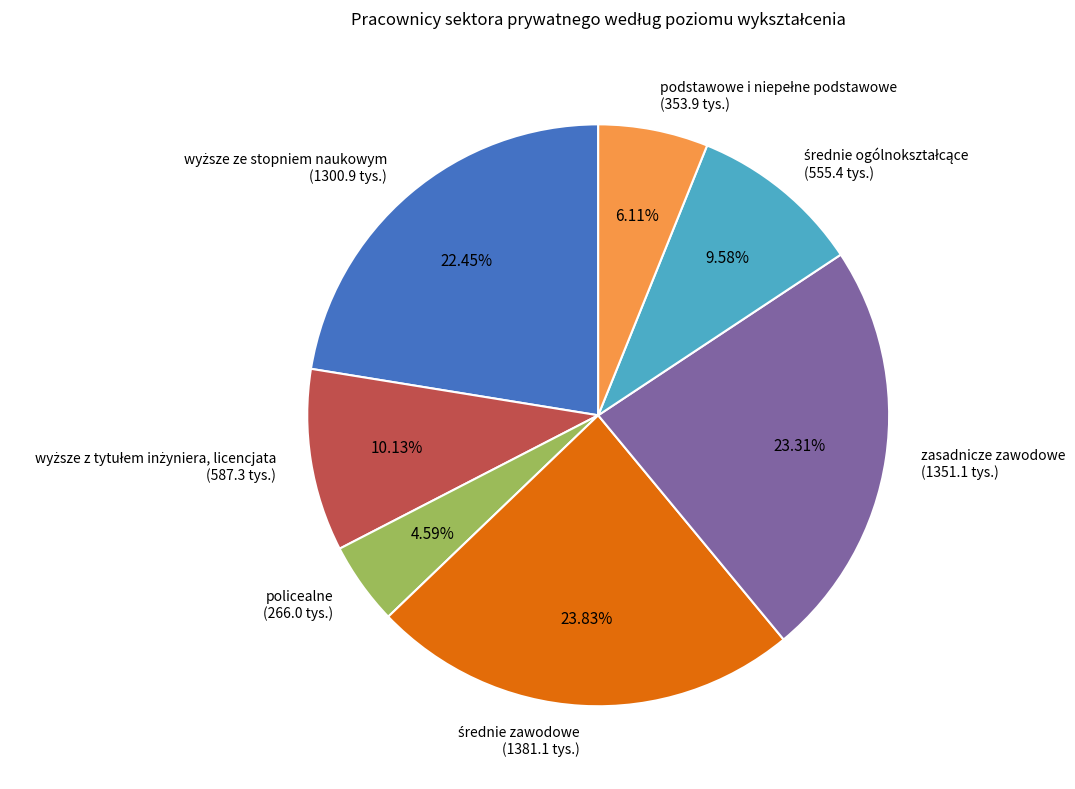

Which has a higher value, policealne (266.0 tys.) or zasadnicze zawodowe (1351.1 tys.)?

zasadnicze zawodowe (1351.1 tys.)